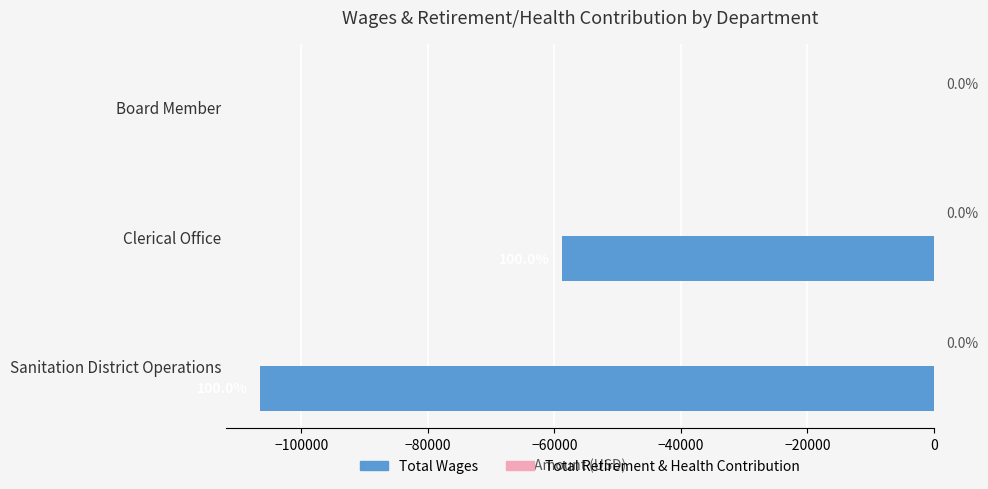

Are the bars horizontal?

Yes